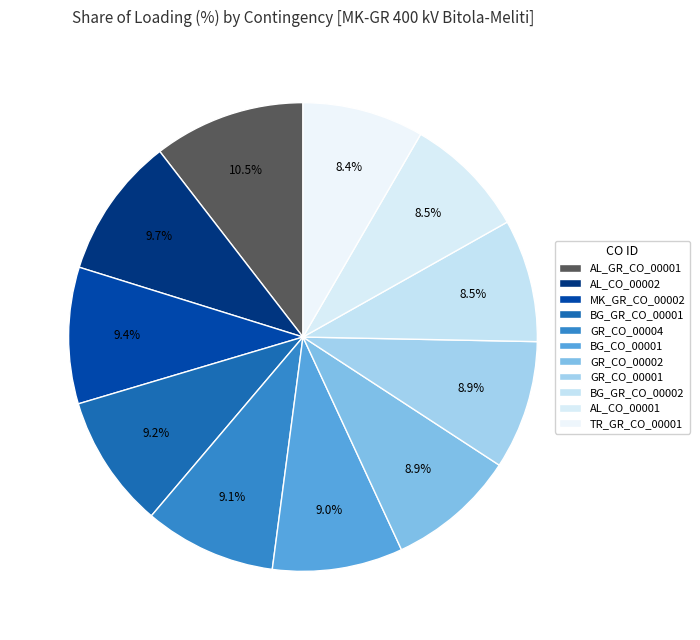

How many segments does this pie chart have?

11